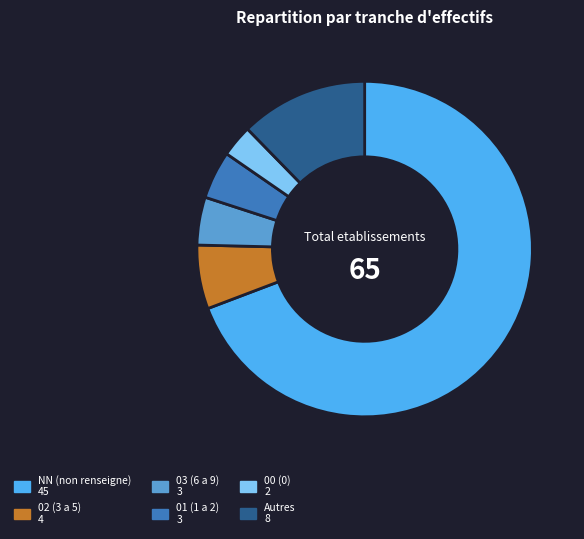

Does any single category account for the majority?

Yes